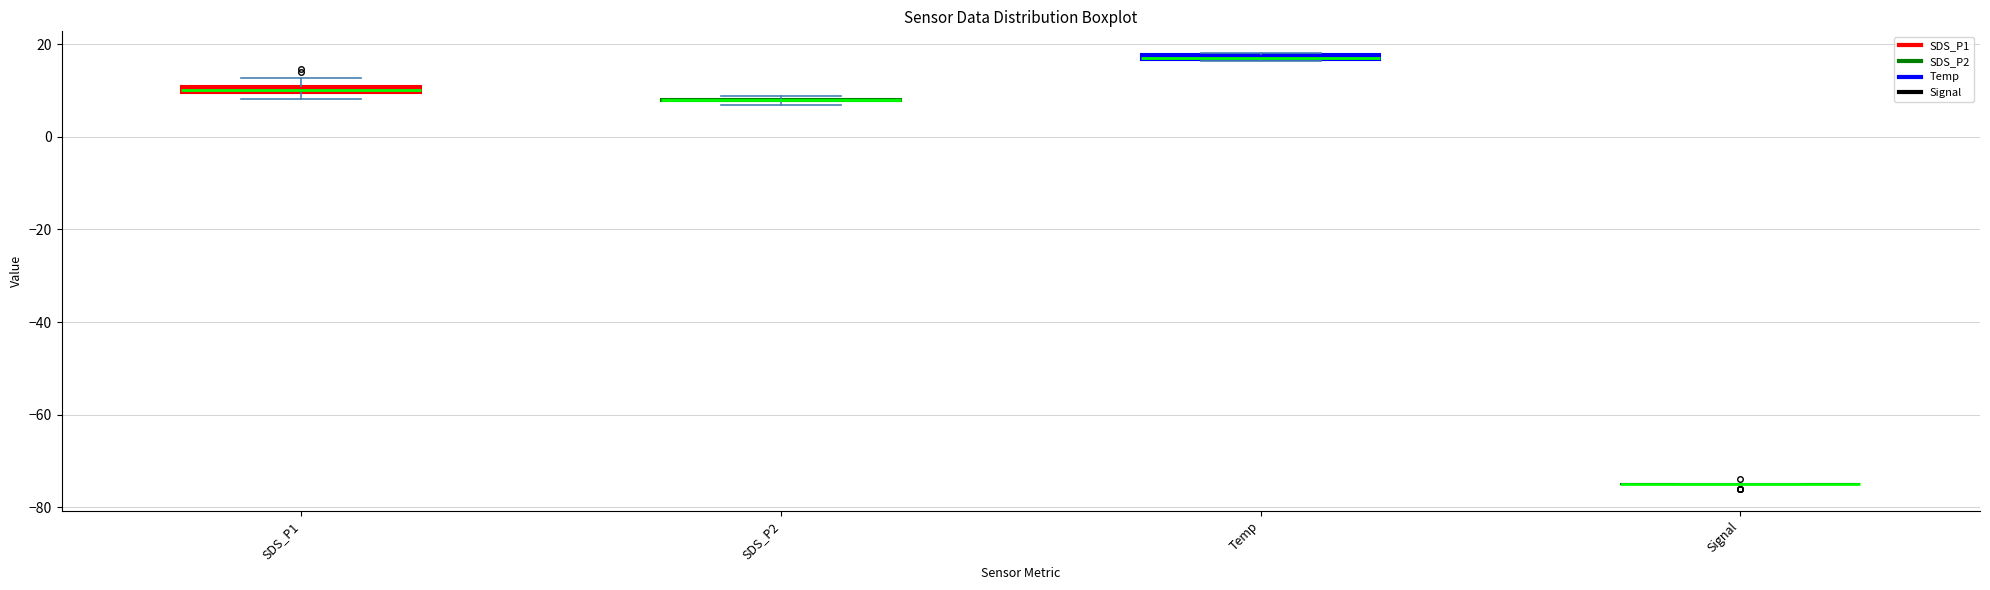

Where is the upper edge of the box for SDS_P1 on the y-axis? The values are not printed on the chart, so give them approximately, as read against the axis.

12